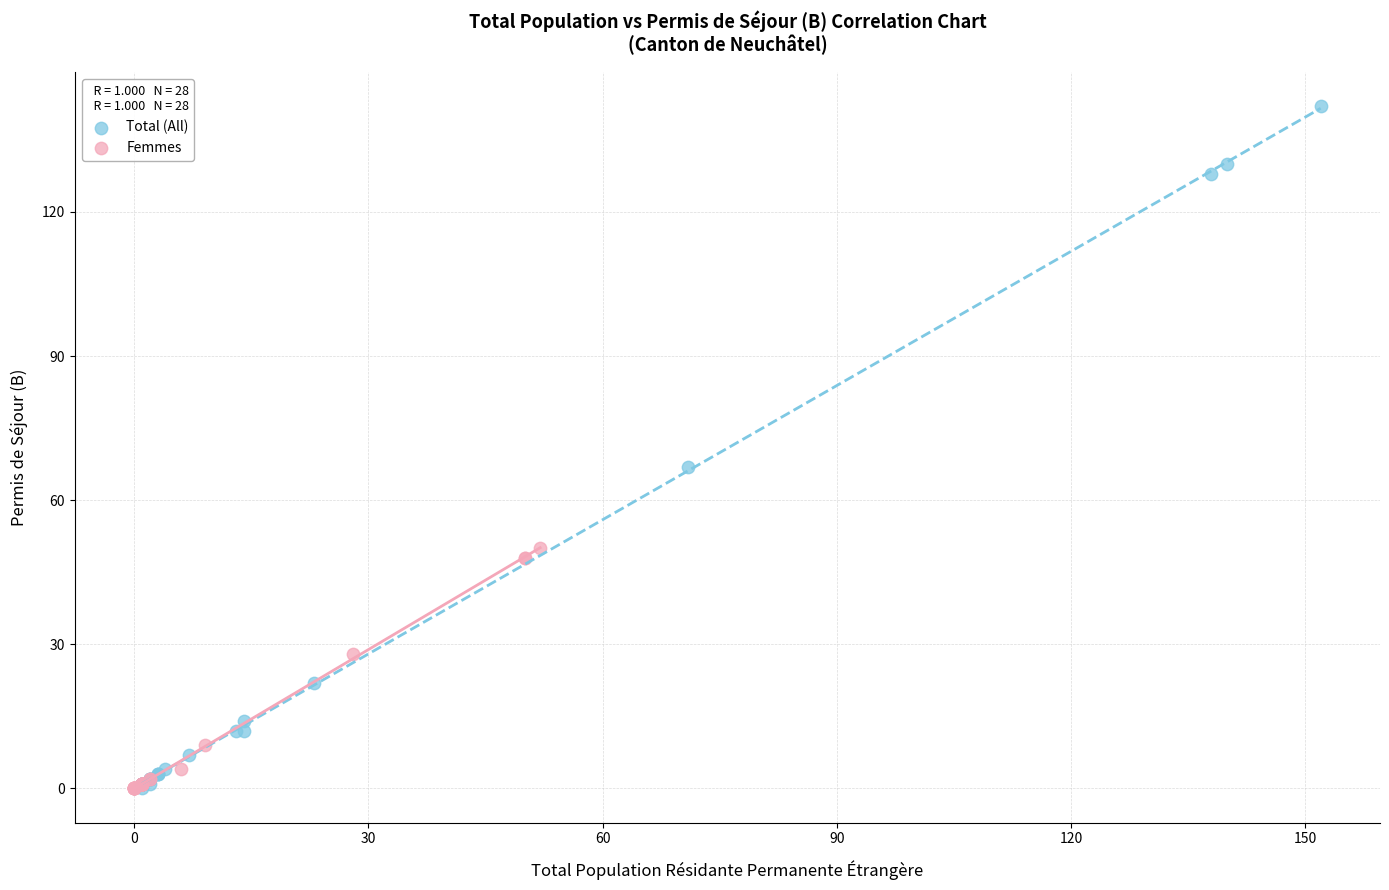

Which series has the widest spread of Y values?

Total (All)